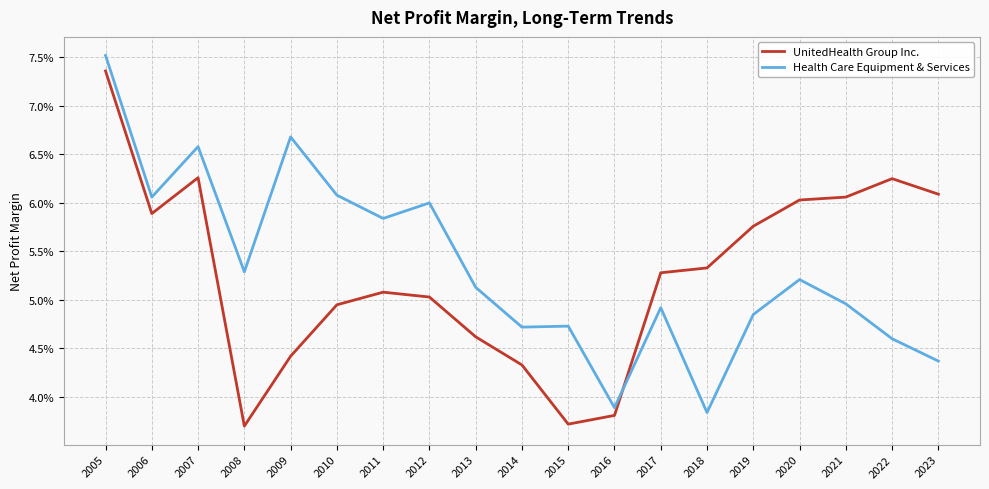

At 2010, list the series in order from smallest to largest.

UnitedHealth Group Inc., Health Care Equipment & Services